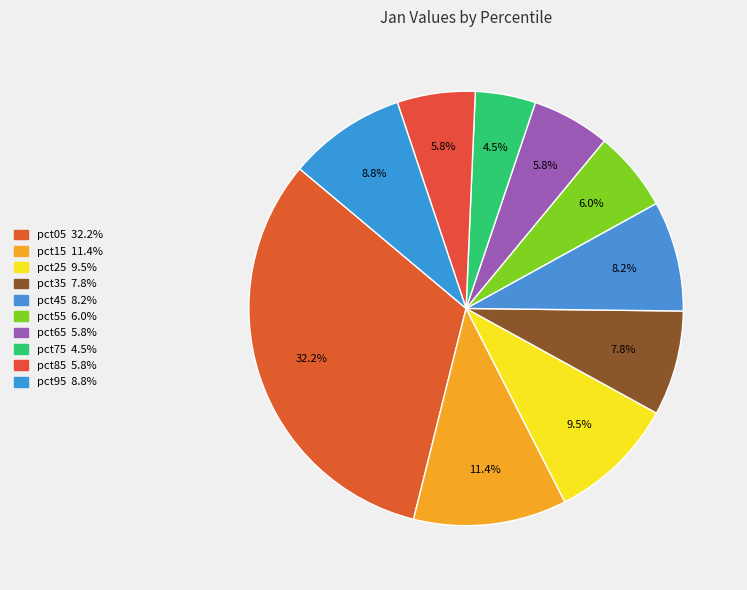

Count the number of slices in the pie.

10